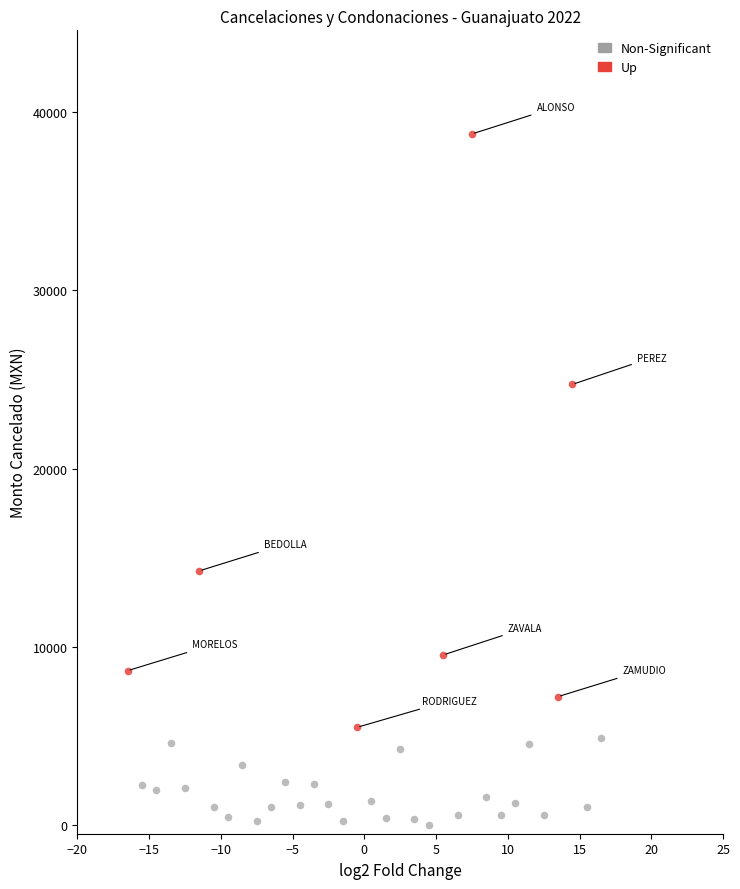

What are all the series names shown in the legend?

Non-Significant, Up